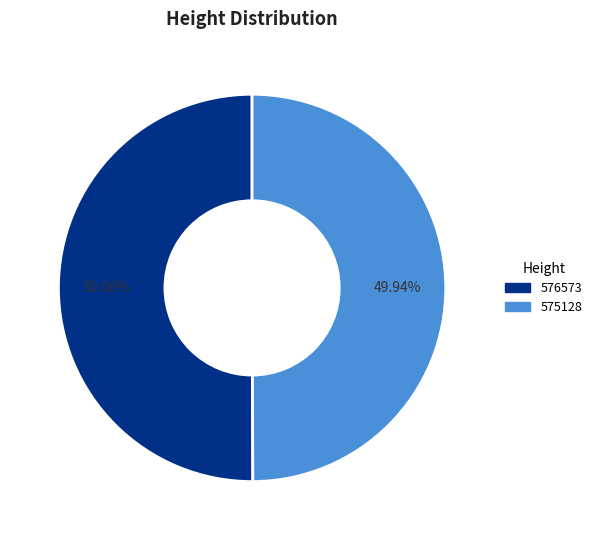

How many slices are in this pie chart?

2